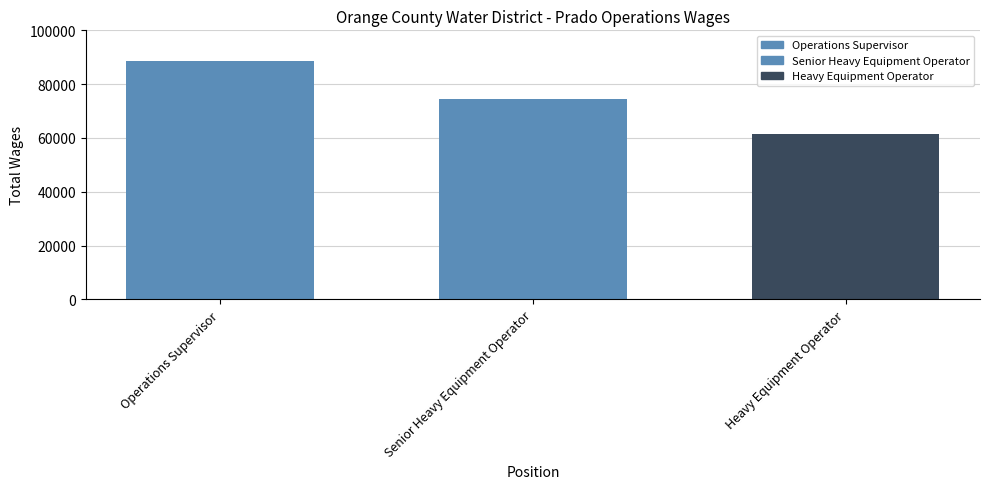

At which category does the chart reach its minimum across all series?

Heavy Equipment Operator